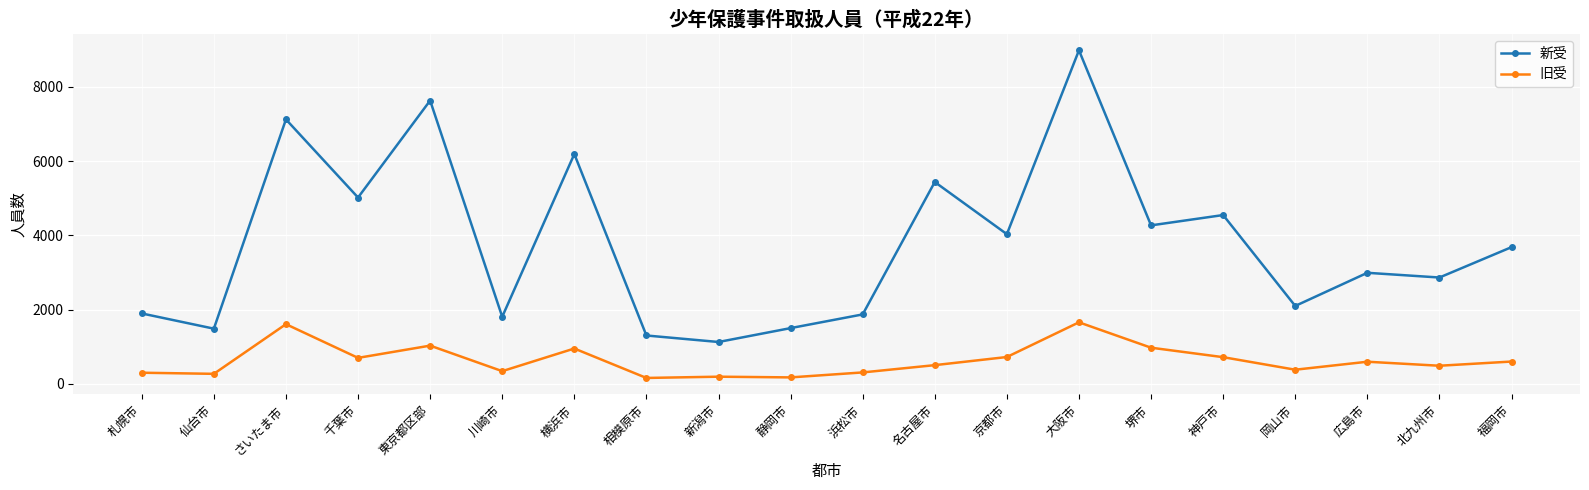

How many interior local peaks does the 新受 series have?

7